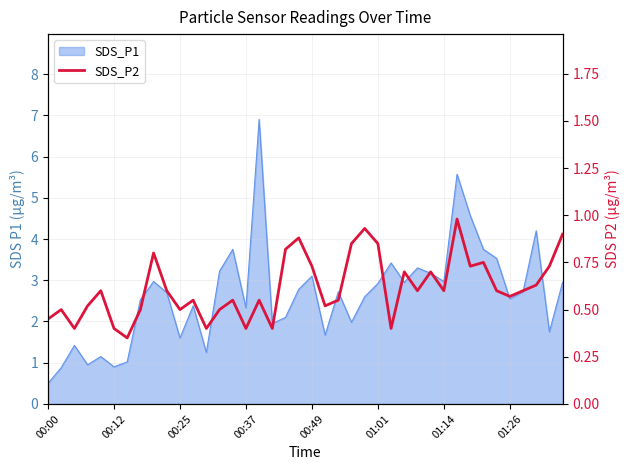

What is the minimum value shown in the chart?

0.3